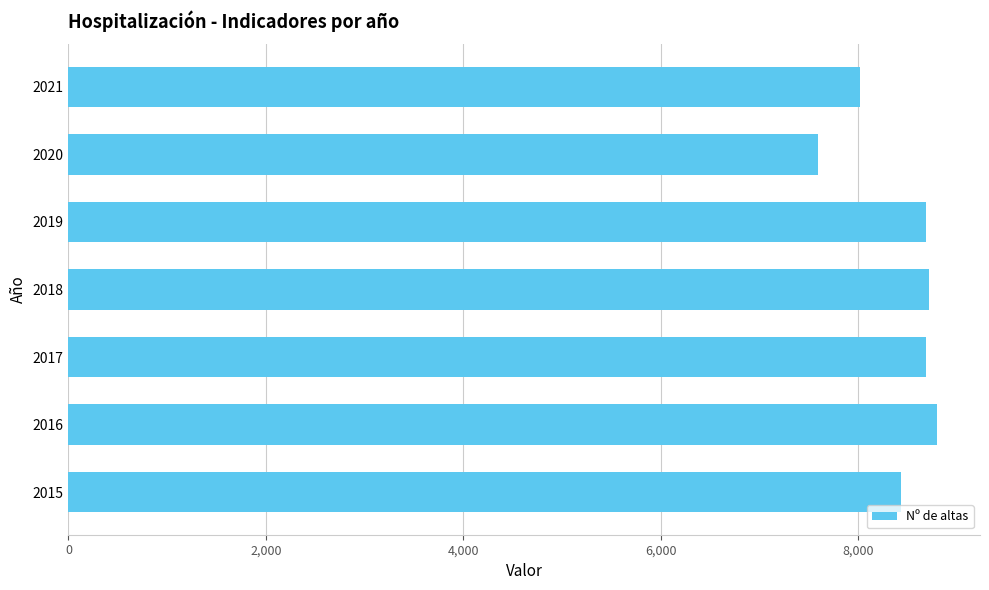

What is the difference between the values at 2017 and 2021?

666